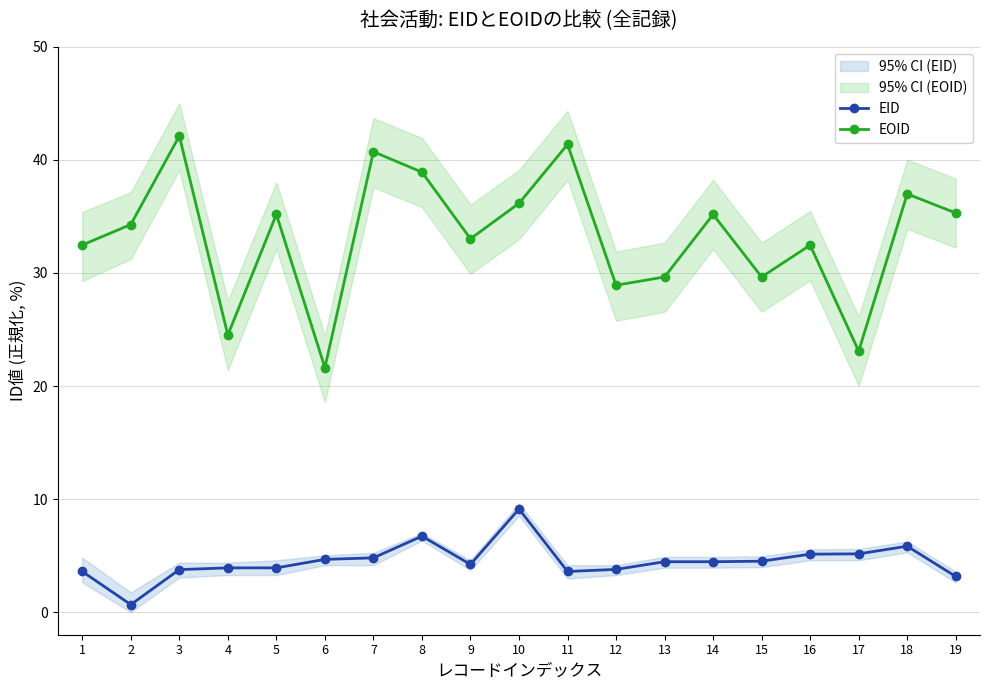

Rank the categories by EOID value from highest to lowest.

3, 11, 7, 8, 18, 10, 19, 5, 14, 2, 9, 1, 16, 13, 15, 12, 4, 17, 6